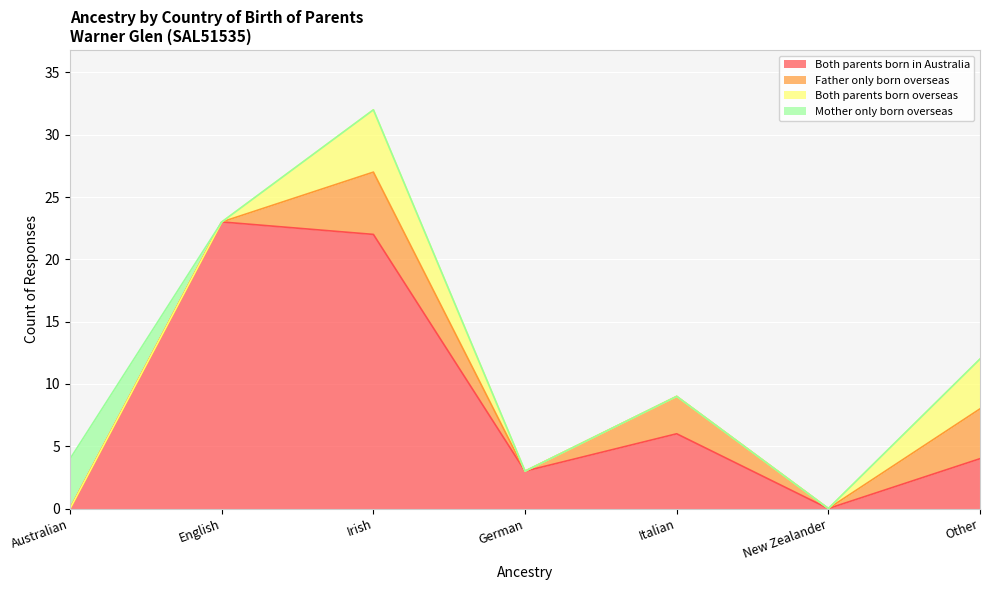

What is the label of the 1st point from the right?

Other